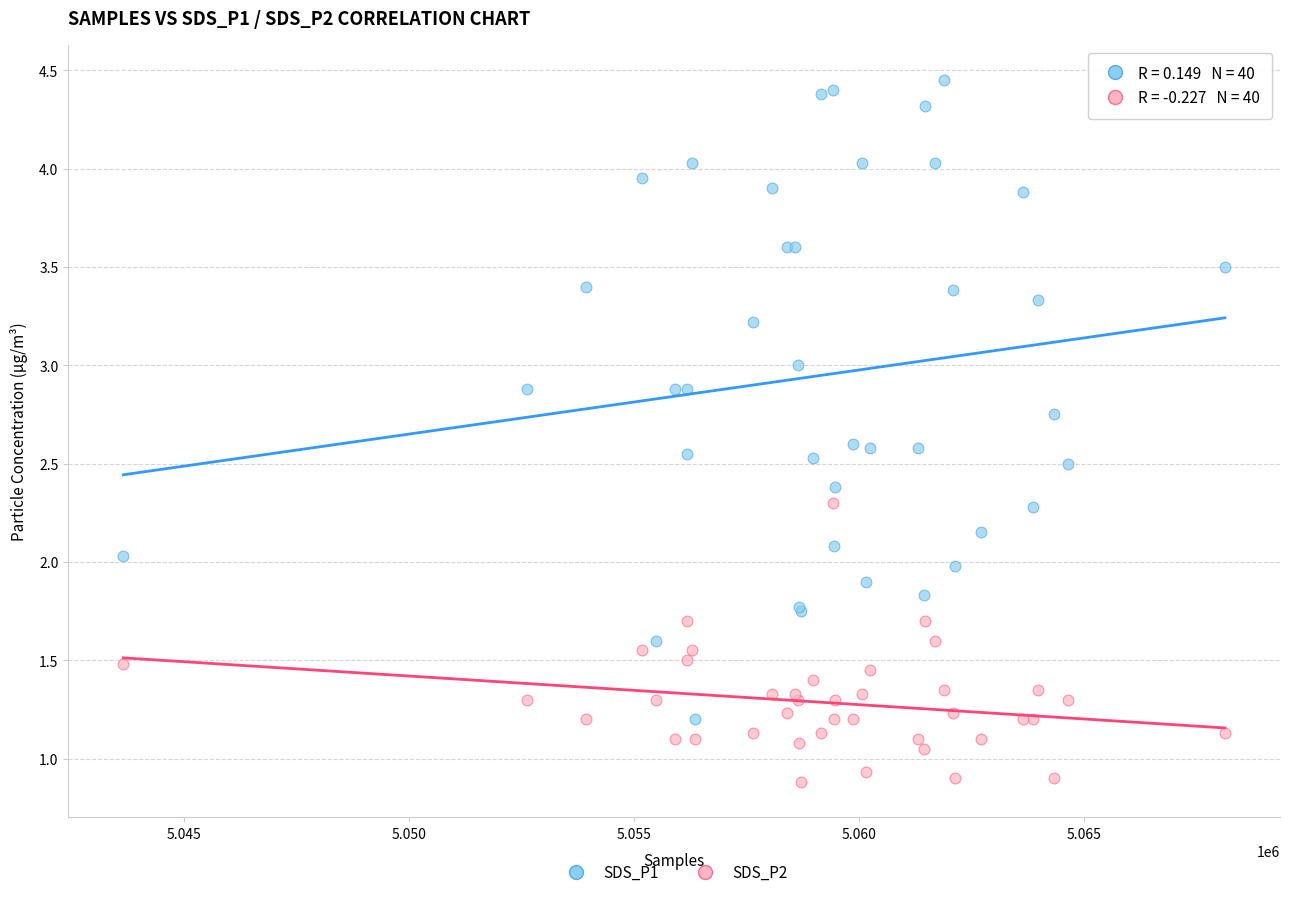

Which series has the largest Y range (max minus min)?

SDS_P1